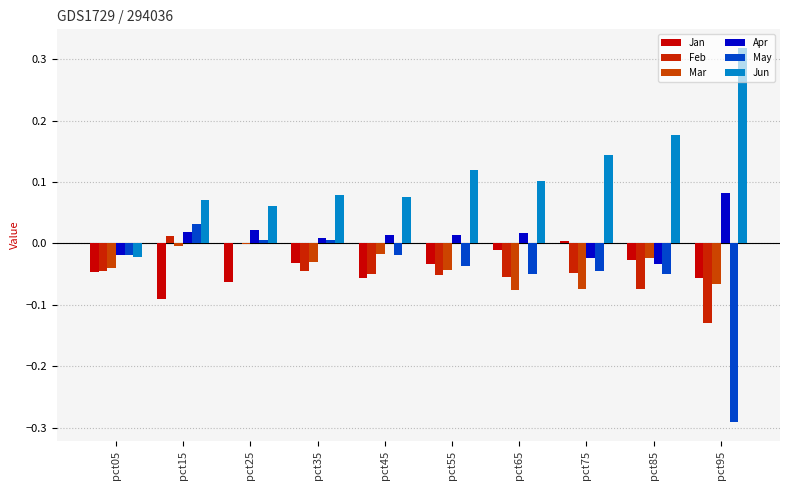

True or false: Jan has a value of -0.0 at pct35.

False